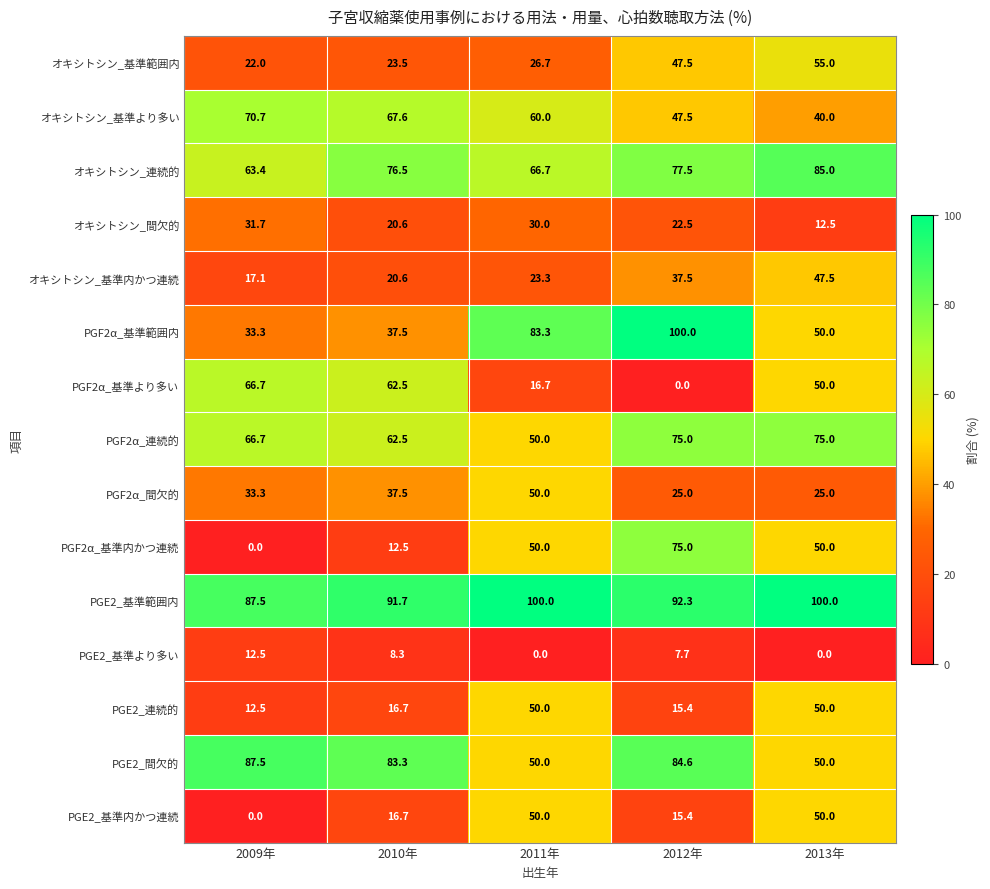

At which category is the sum across all series the highest?

2013年